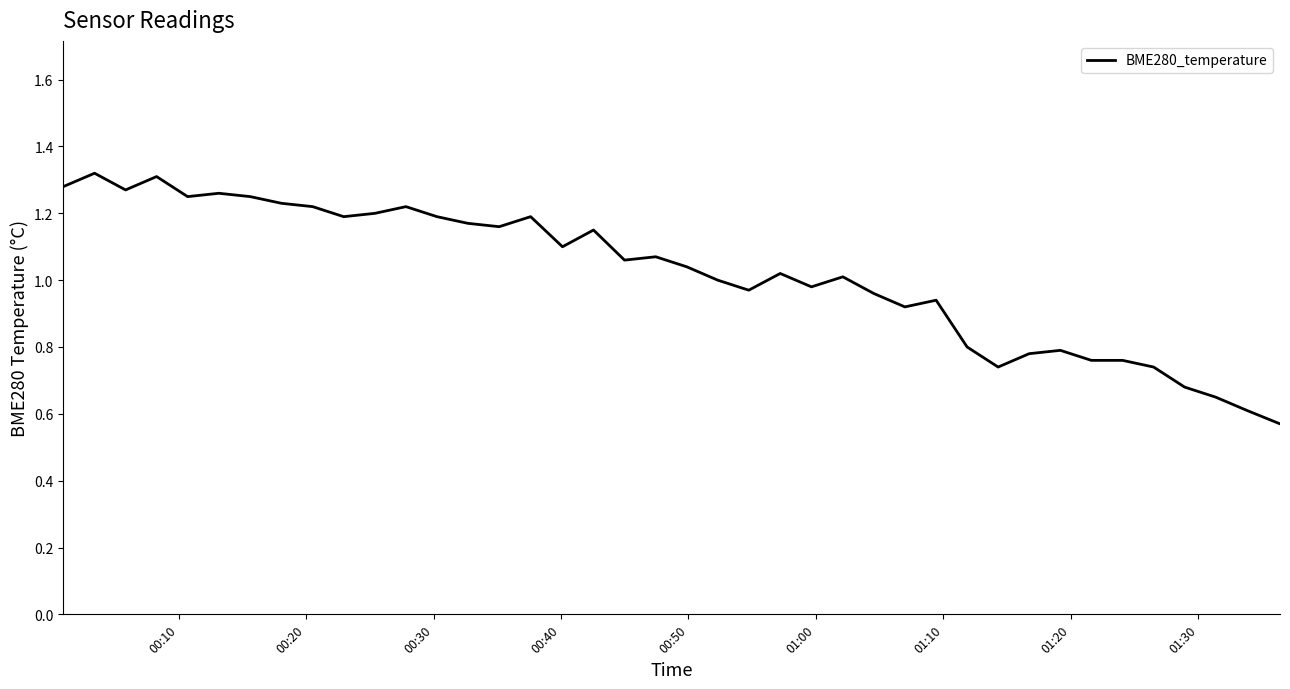

What is the smallest value displayed?

0.6